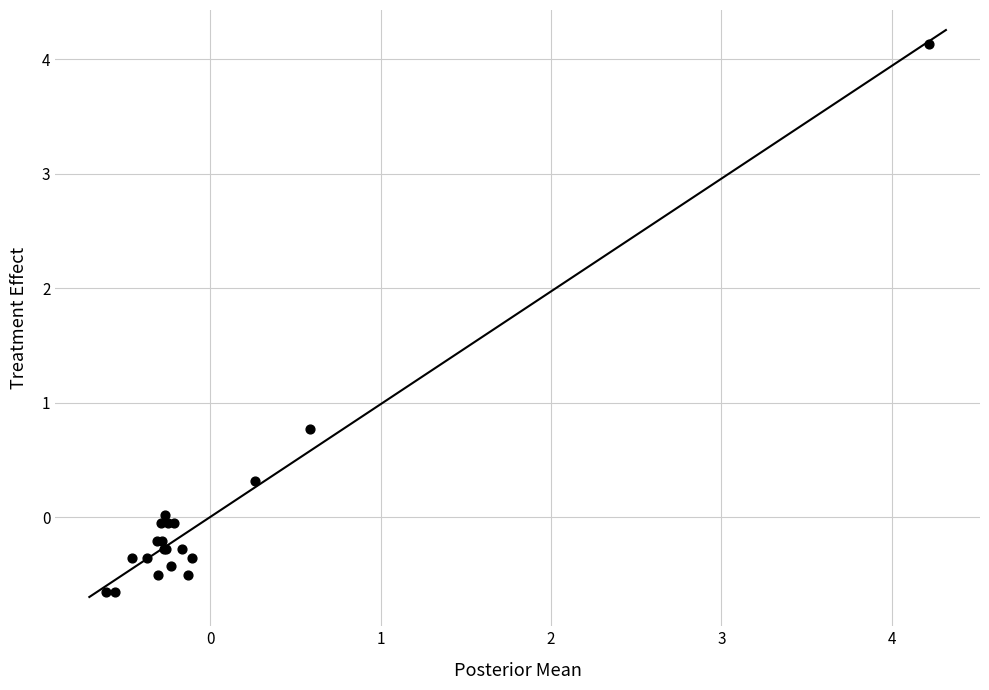

What Y value in the scatter plot is closest to 1?

0.8